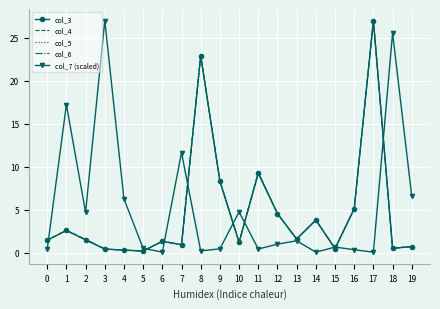

What is the difference between the second highest and second lowest values in the col_5 series?

22.6